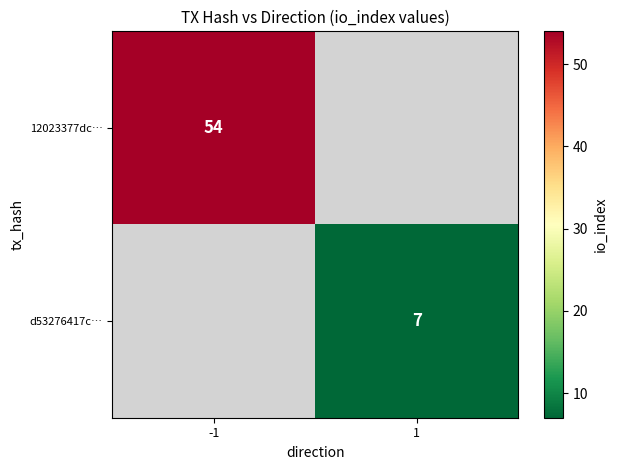

The d53276417c… series shows 7 at 1. True or false?

True